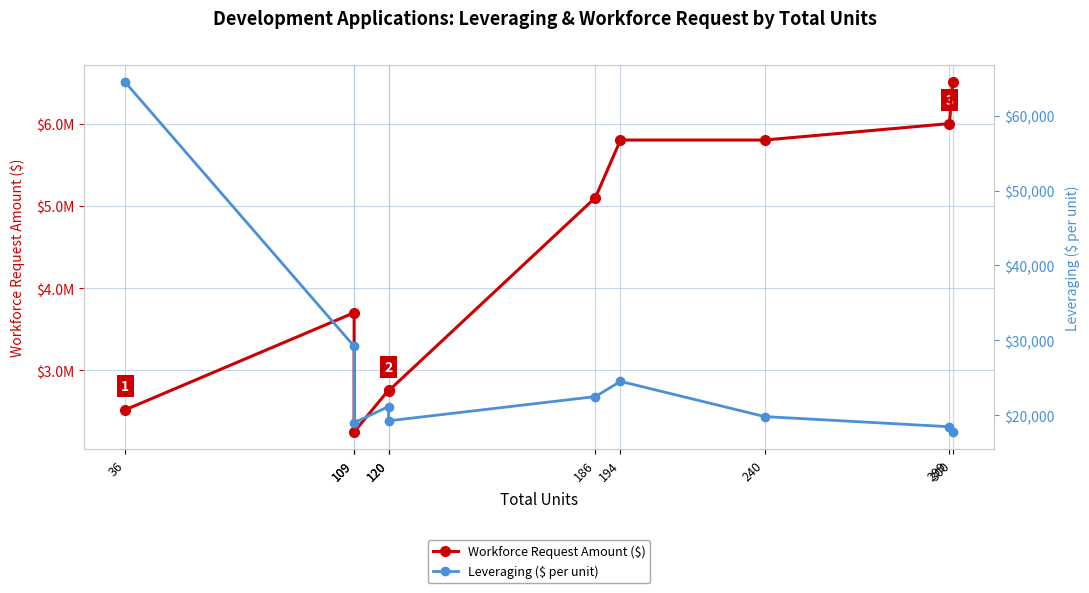

Rank the series at 109 from highest to lowest value.

Workforce Request Amount ($), Leveraging ($ per unit)